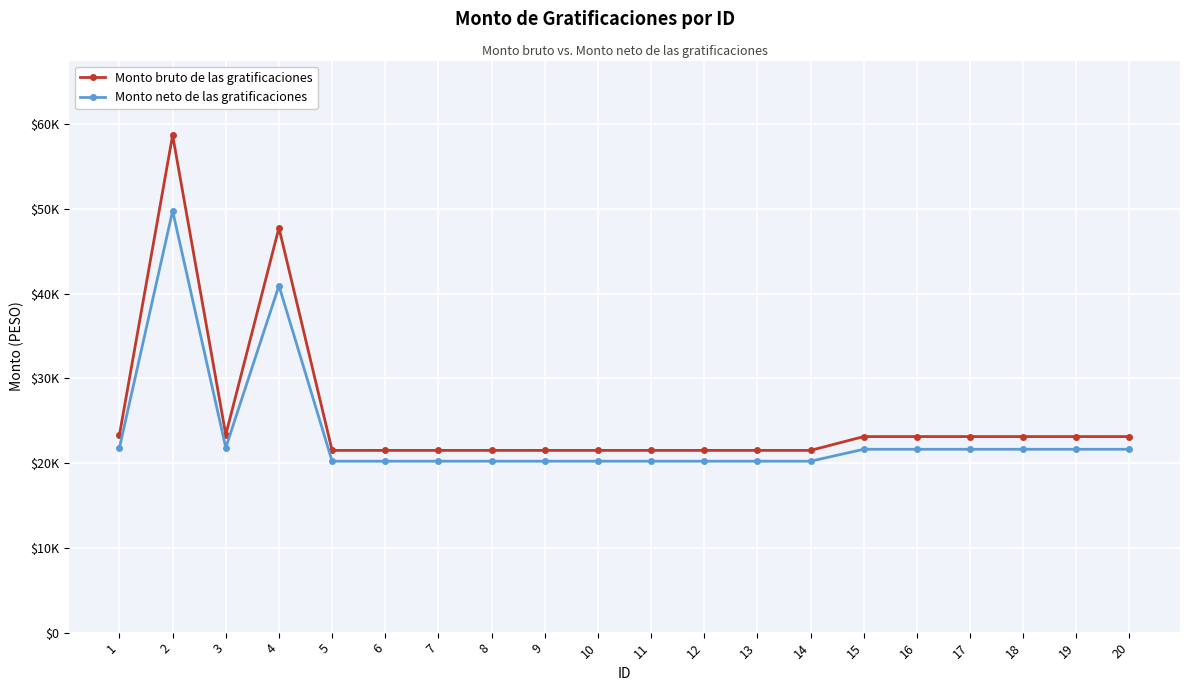

Does the chart have visible grid lines?

Yes